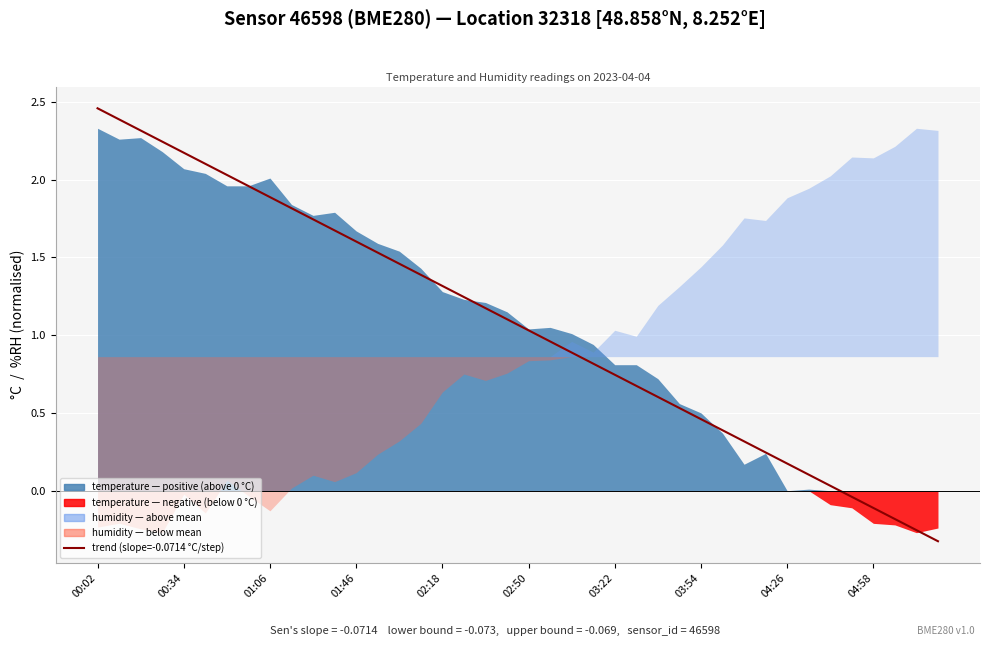

Is it true that the value at 31 is 0.1?

False